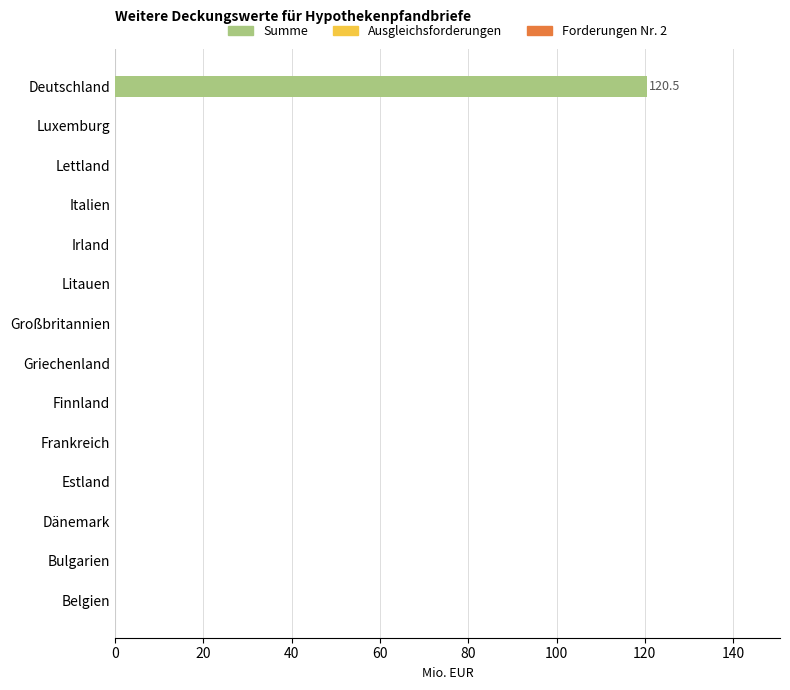

Reading top to bottom, transcribe all the data shown in this chart.

Deutschland=120.5	Luxemburg=0.0	Lettland=0.0	Italien=0.0	Irland=0.0	Litauen=0.0	Großbritannien=0.0	Griechenland=0.0	Finnland=0.0	Frankreich=0.0	Estland=0.0	Dänemark=0.0	Bulgarien=0.0	Belgien=0.0